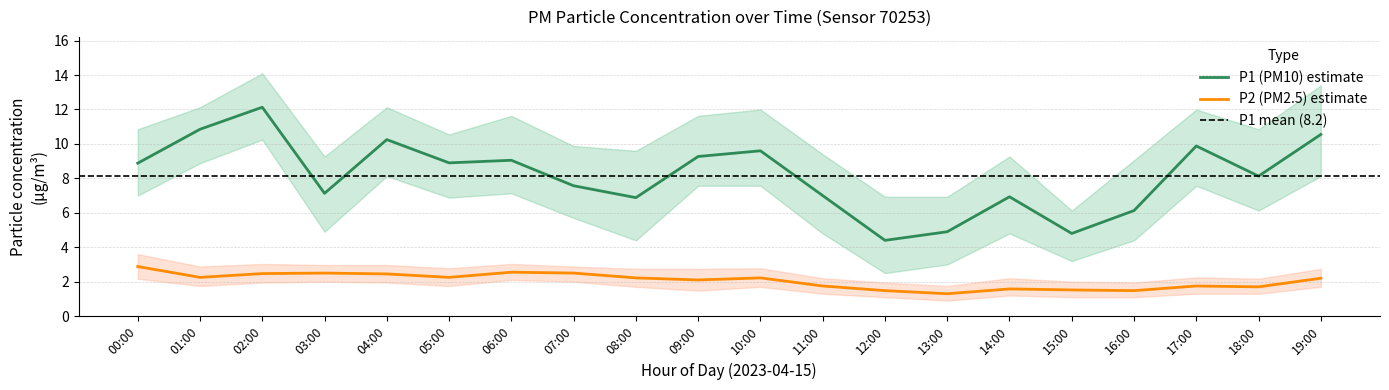

True or false: P1_mean and P1_lower cross at least once.

False